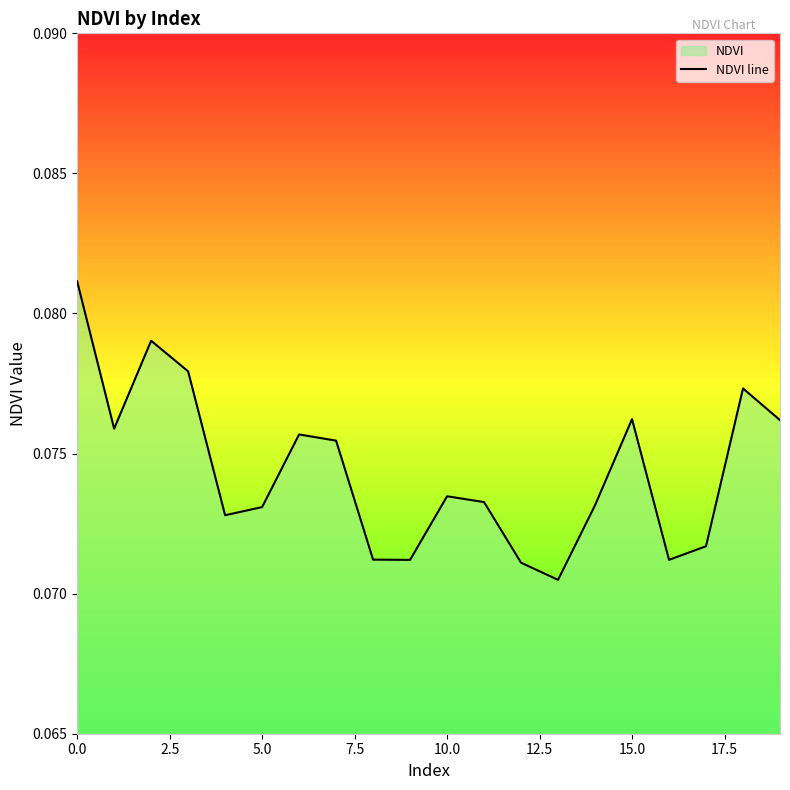

What is the label of the 12th point from the left?

11